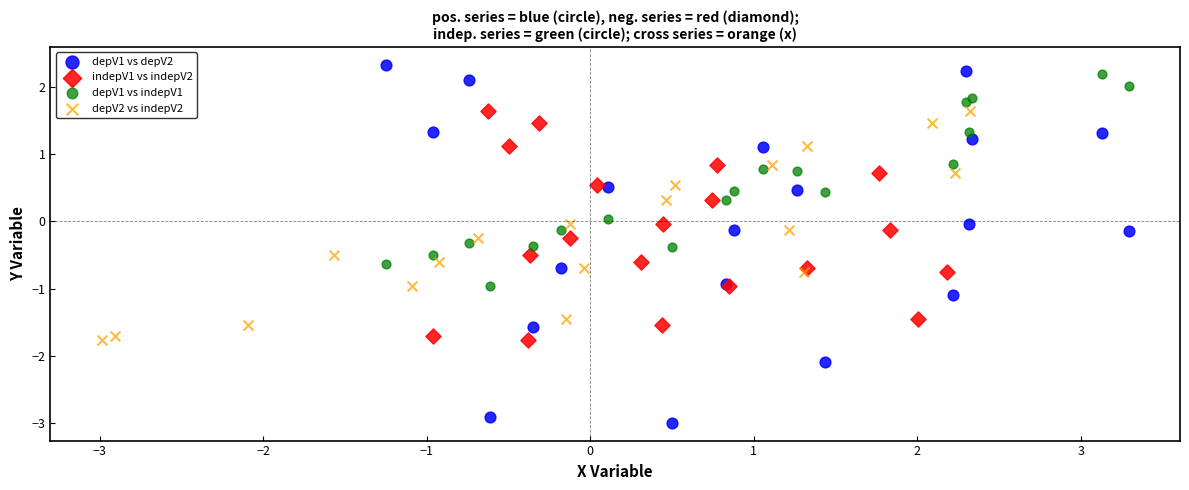

Which series has the largest Y range (max minus min)?

depV1 vs depV2